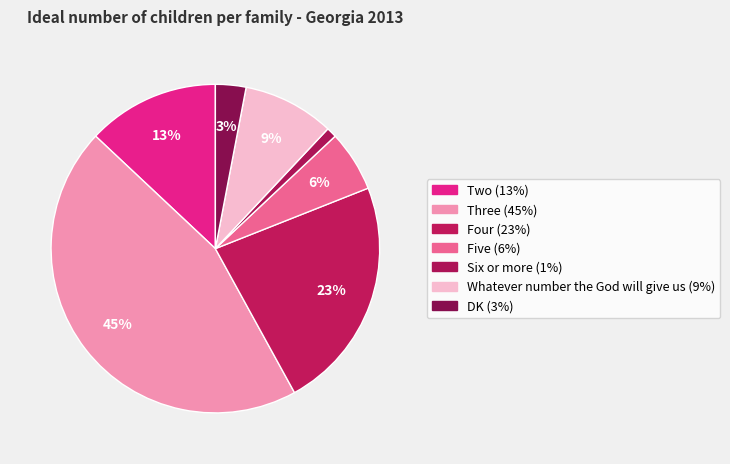

What is the smallest slice in the pie chart?

Six or more